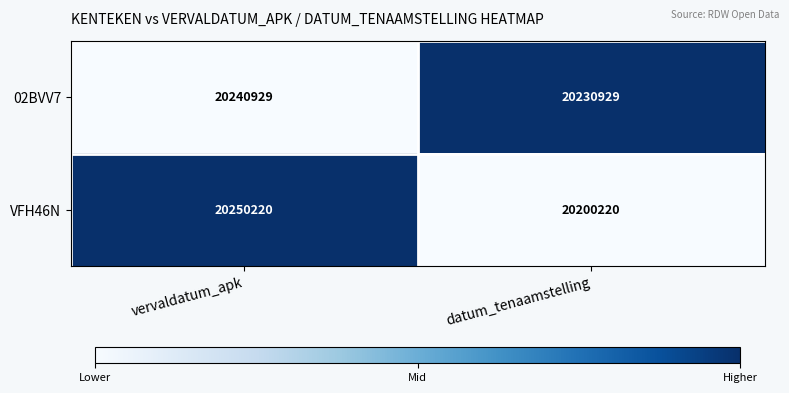

What is the sum of the 02BVV7 values at vervaldatum_apk and datum_tenaamstelling?

40471858